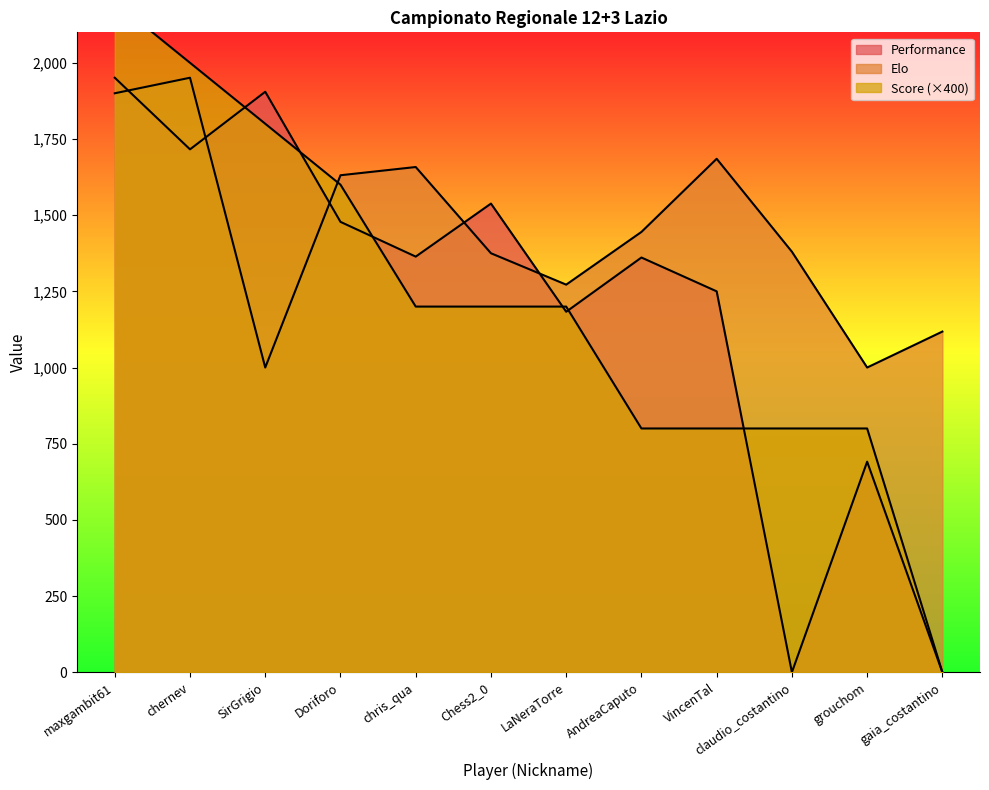

Read the Performance value at AndreaCaputo.

1361